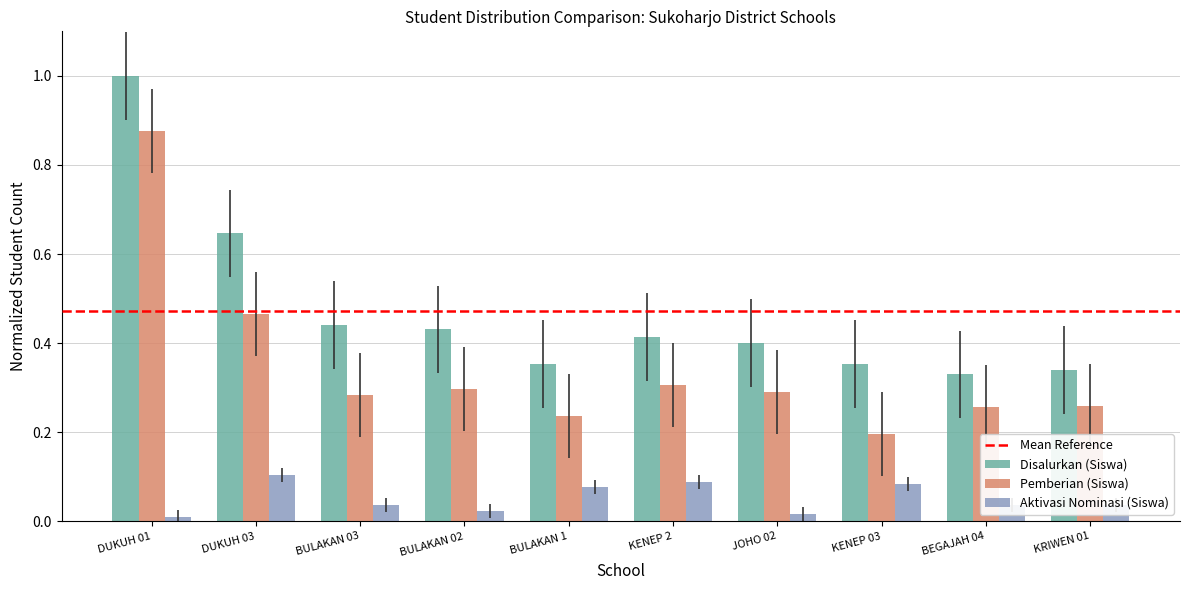

What is the difference between the maximum and minimum values in the Disalurkan (Siswa) series?

0.7